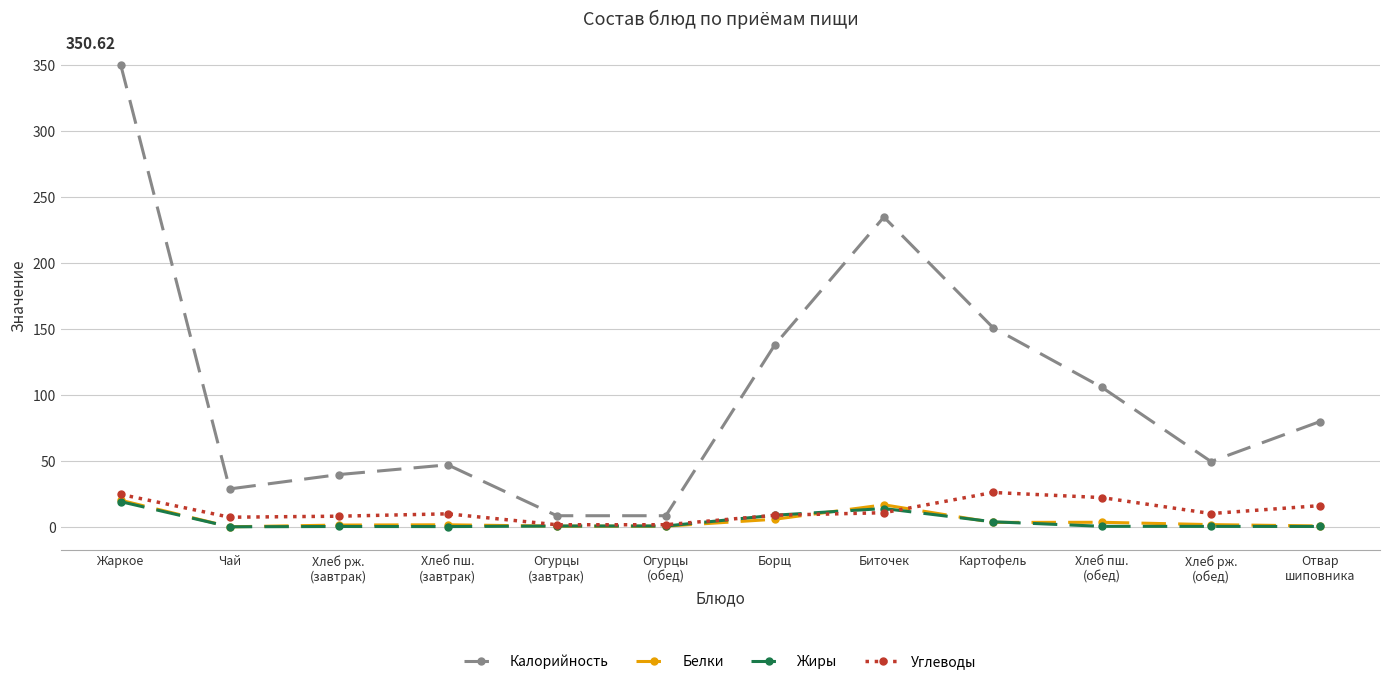

At how many categories does at least one series exceed 61?

6